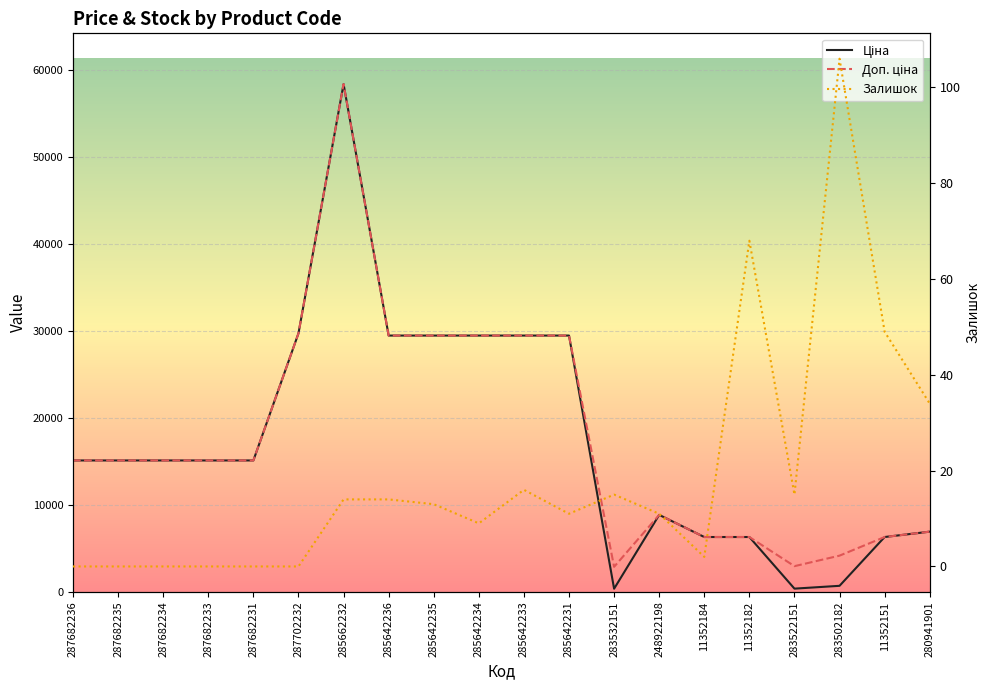

True or false: Ціна has more than 0 points higher than both neighbors.

True